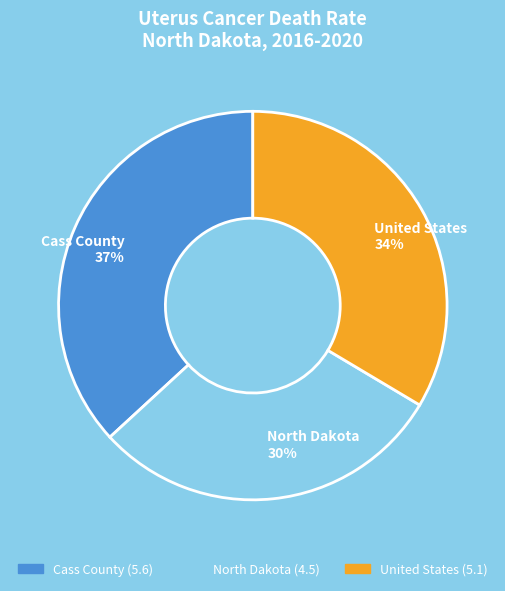

Is it true that United States is 26% of the pie?

False